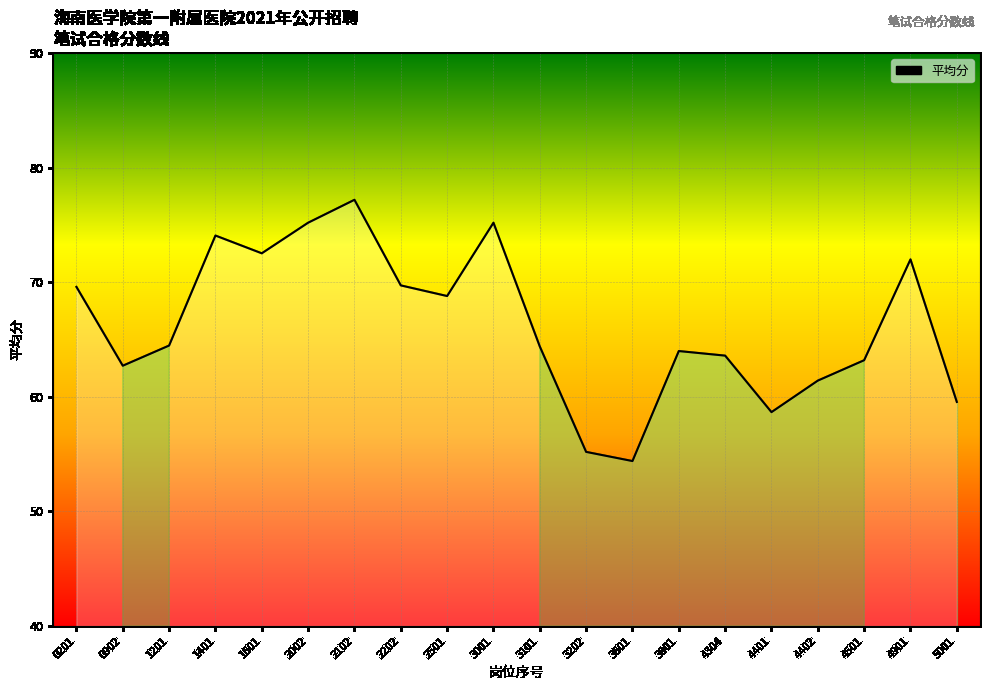

What is the ratio of the value at 4401 to the value at 3202?

1.1